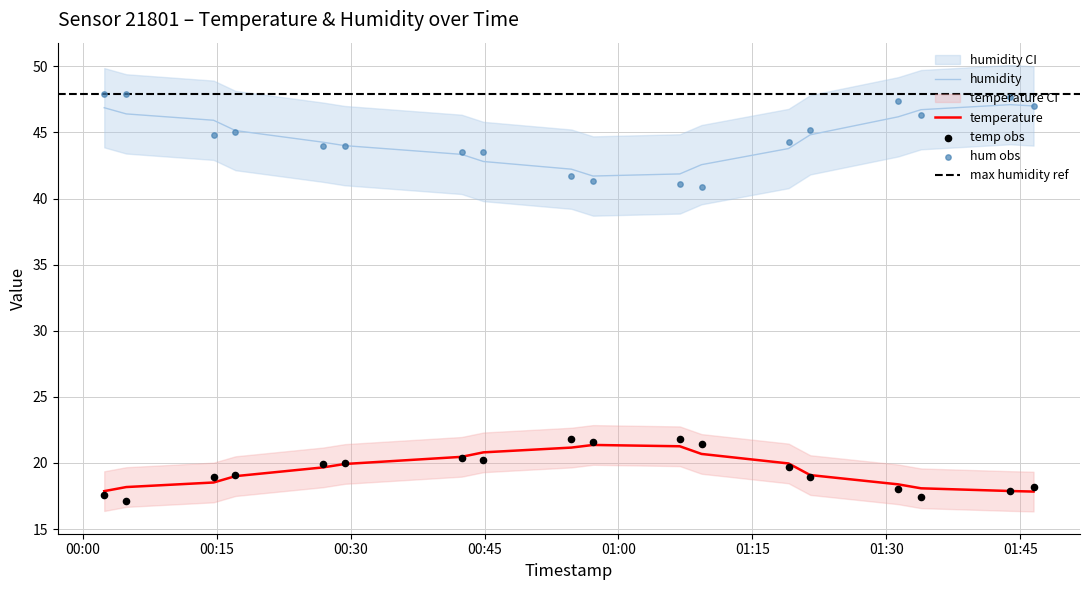

Which series has the widest spread of Y values?

humidity